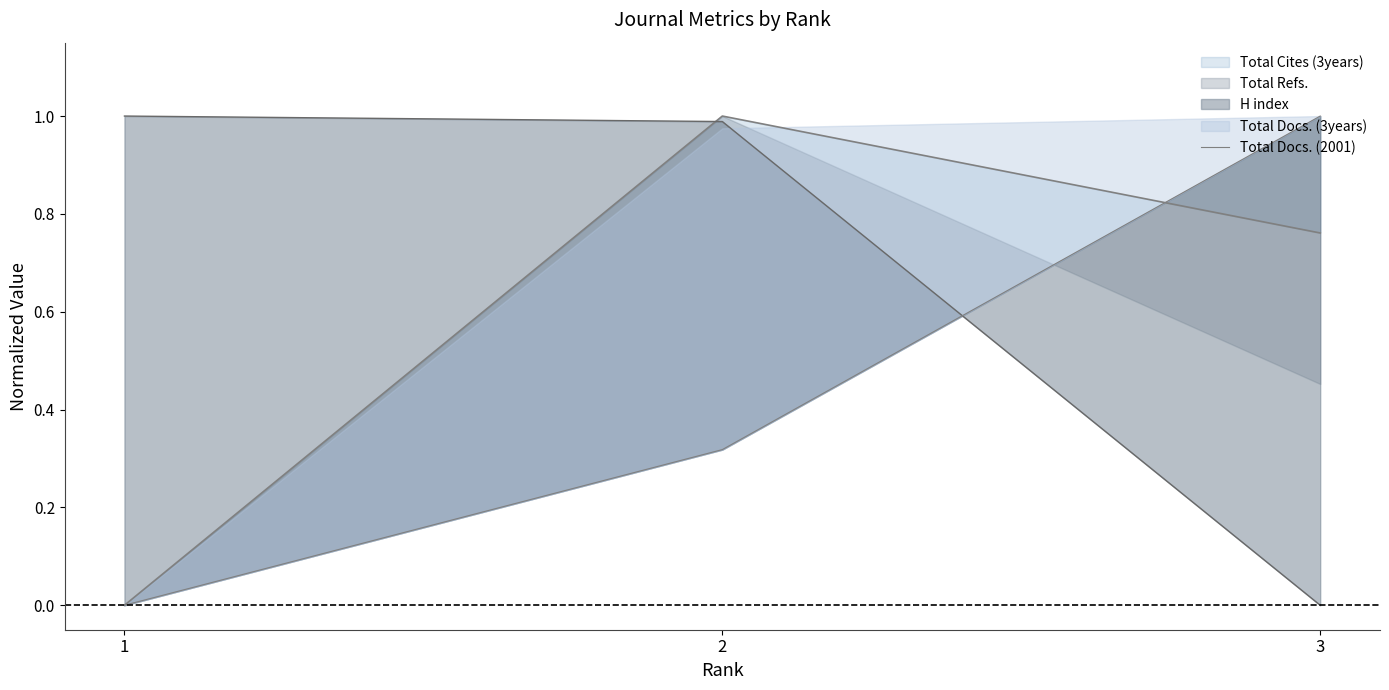

Rank the categories by value from highest to lowest.

3, 2, 1